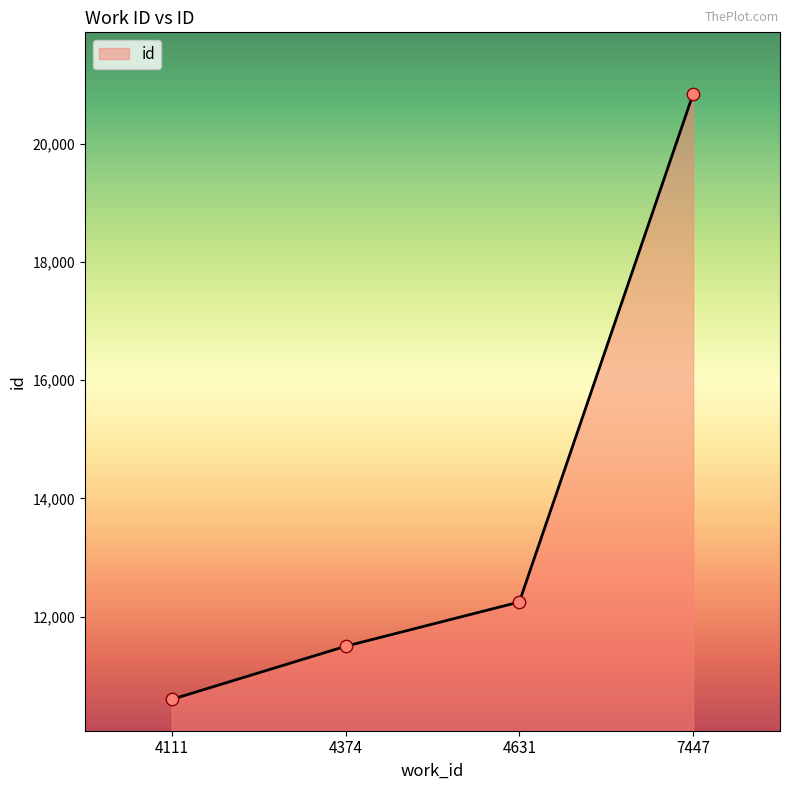

Approximately how many times larger is the value at 4631 compared to 7447?

0.6